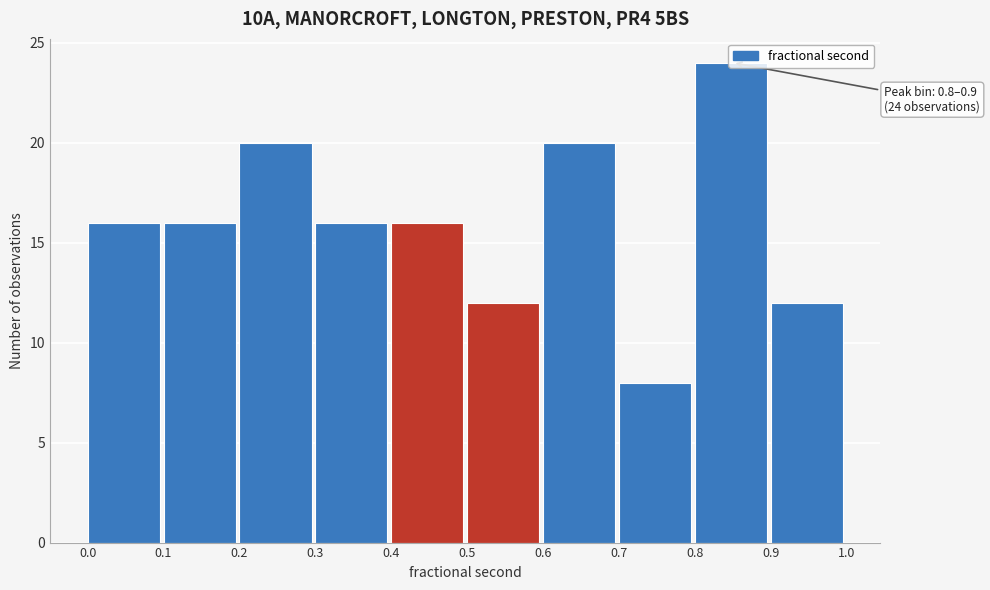

Which range on the x-axis has the tallest bar?

0.8 to 0.9